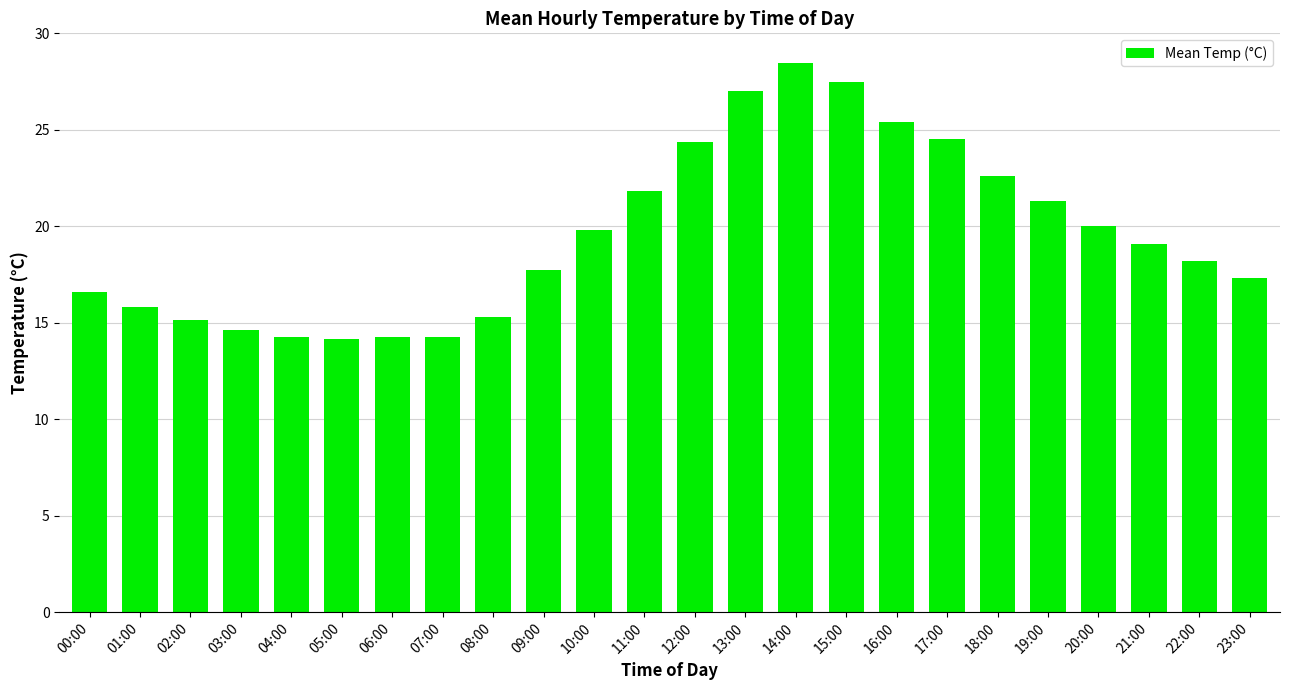

What is the smallest value displayed?

14.2